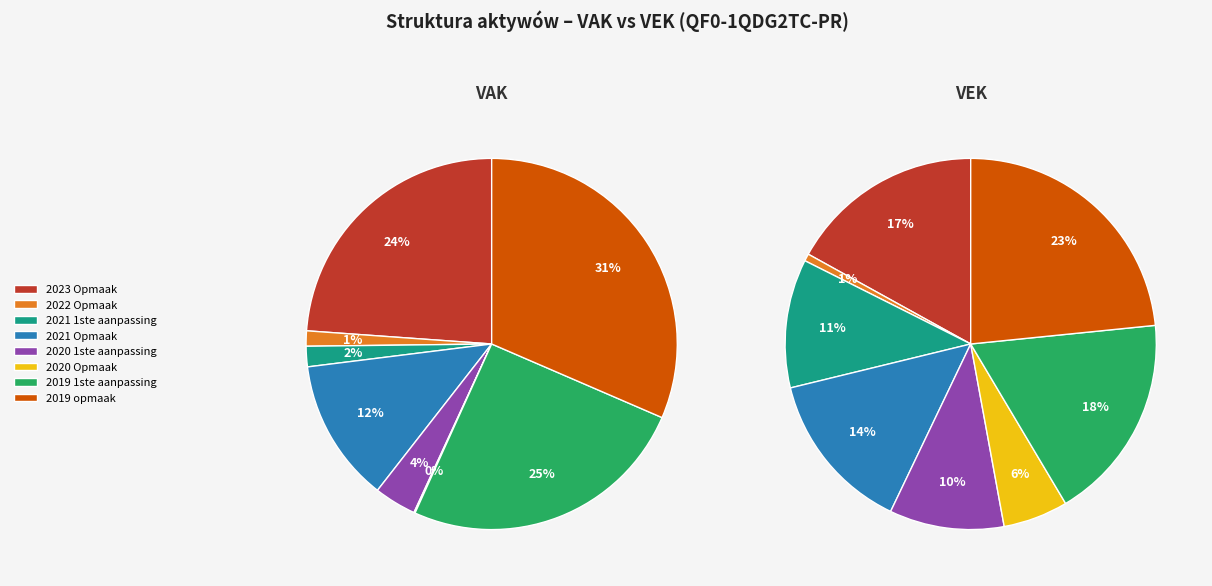

Which has a higher value, 2021 1ste aanpassing or 2020 1ste aanpassing?

2020 1ste aanpassing